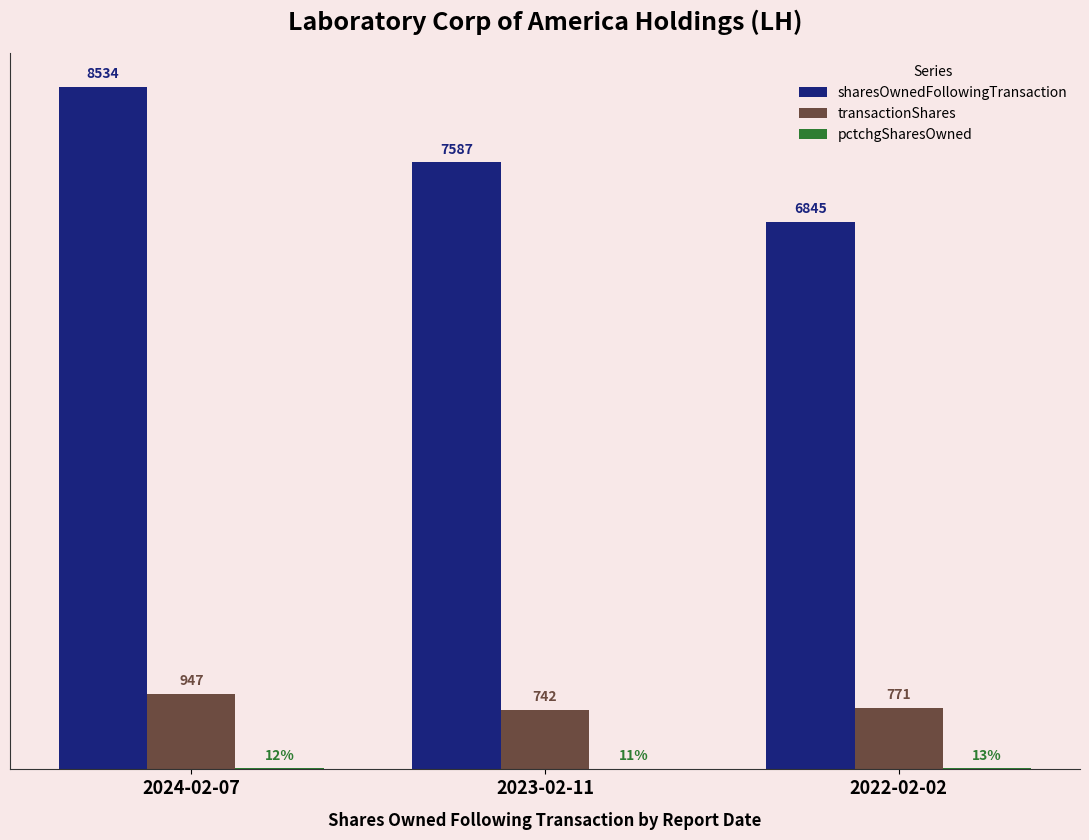

Where is transactionShares nearest to the value 844?

2022-02-02